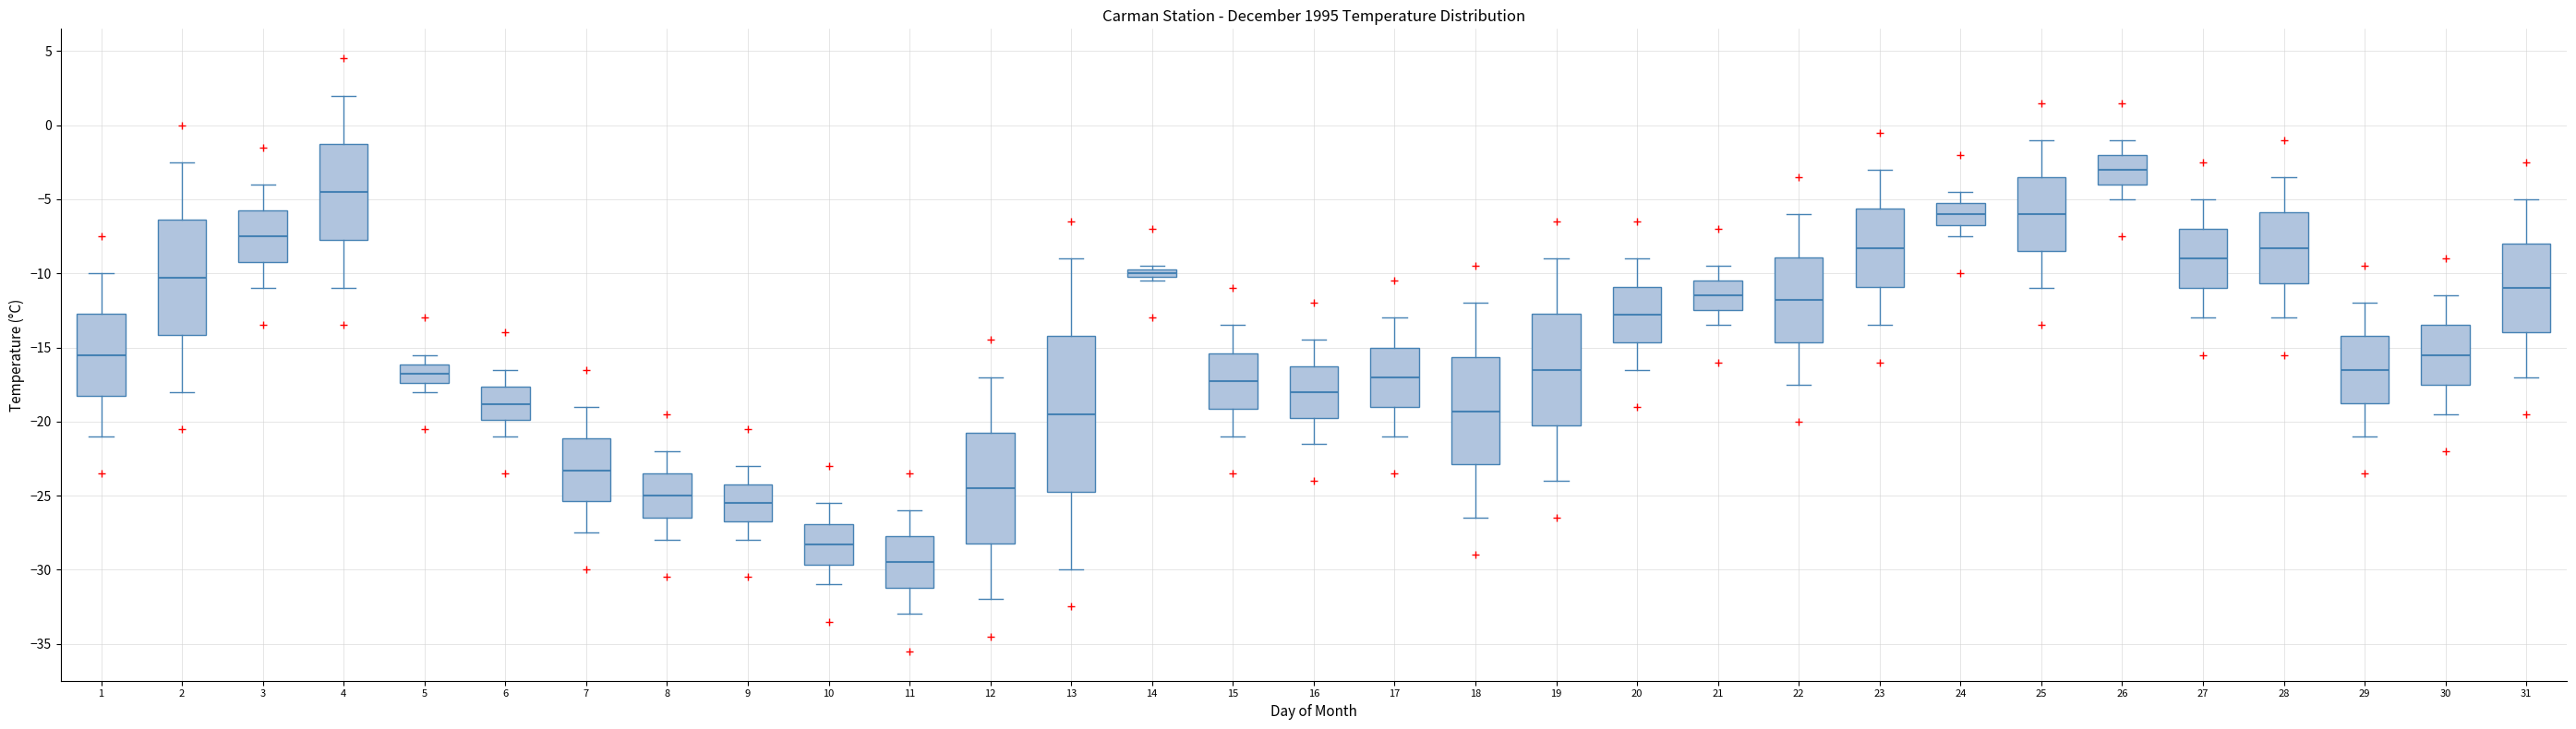

Which box's median line is the highest?

26